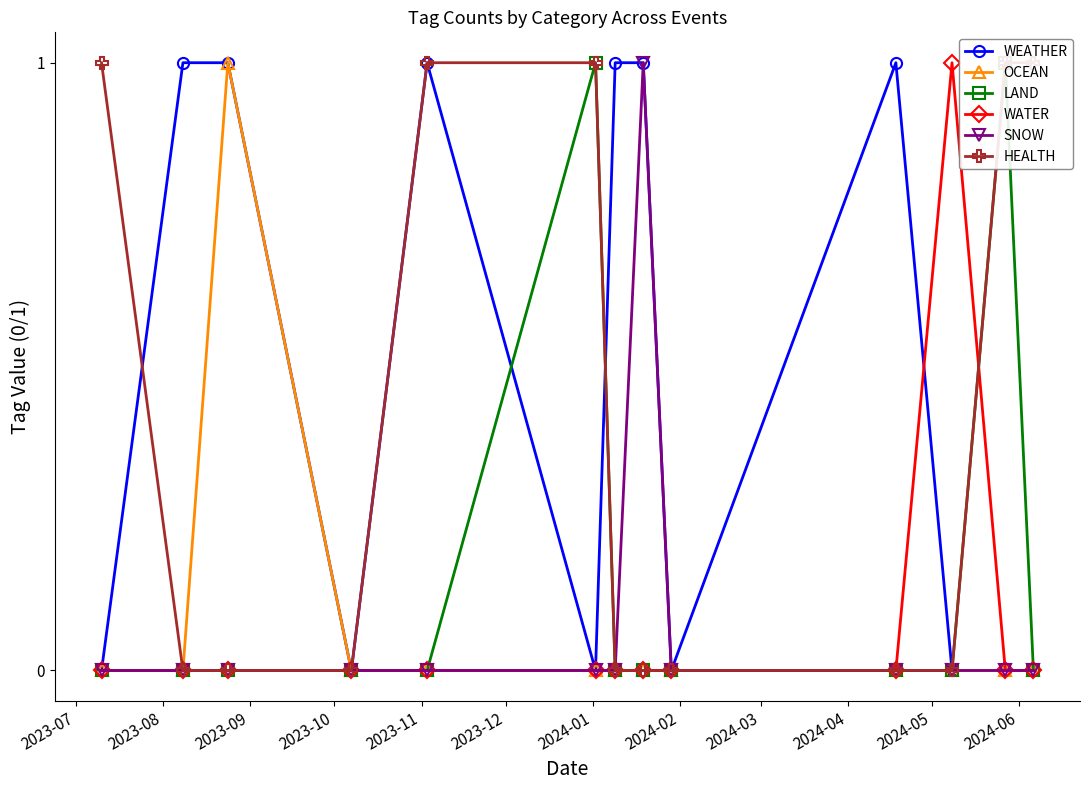

What is the highest value of the LAND series?

1